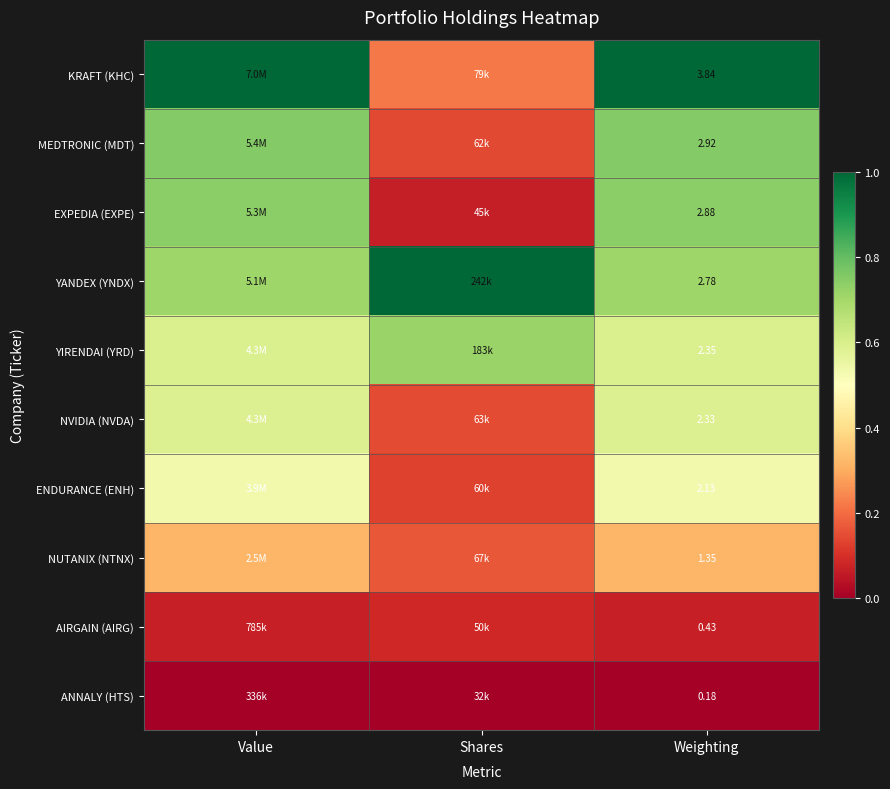

How many data points does each series have?

3